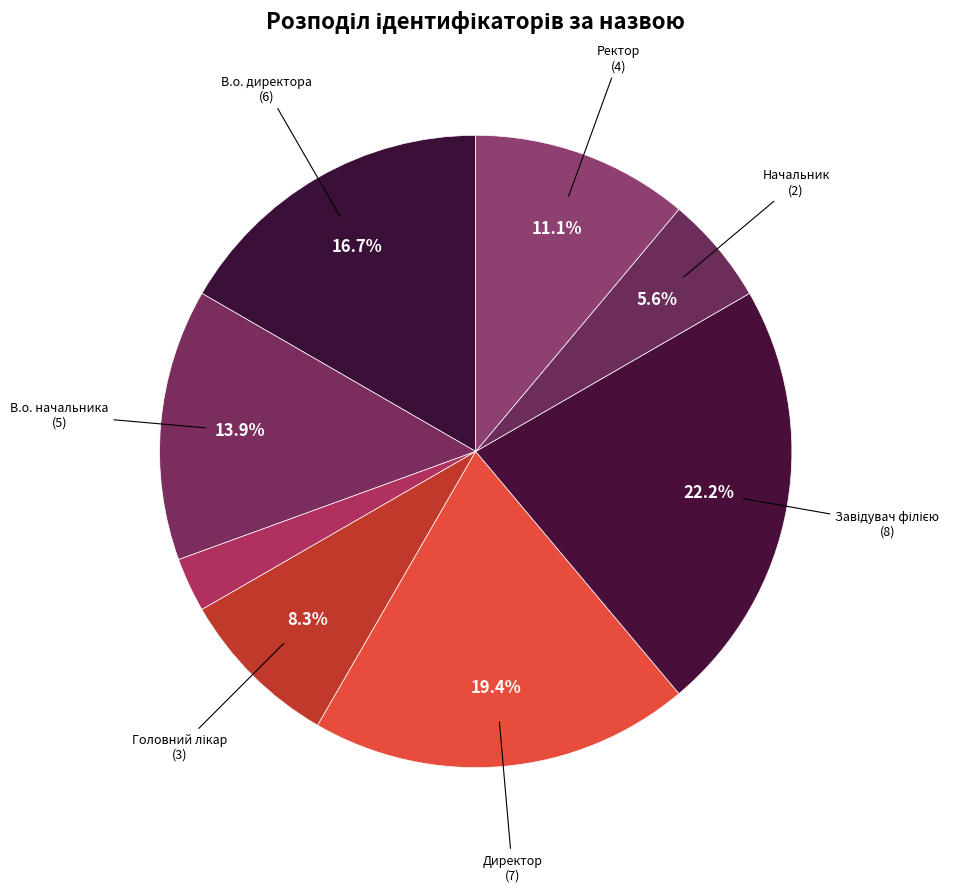

Which slice is the smallest?

Генеральний директор